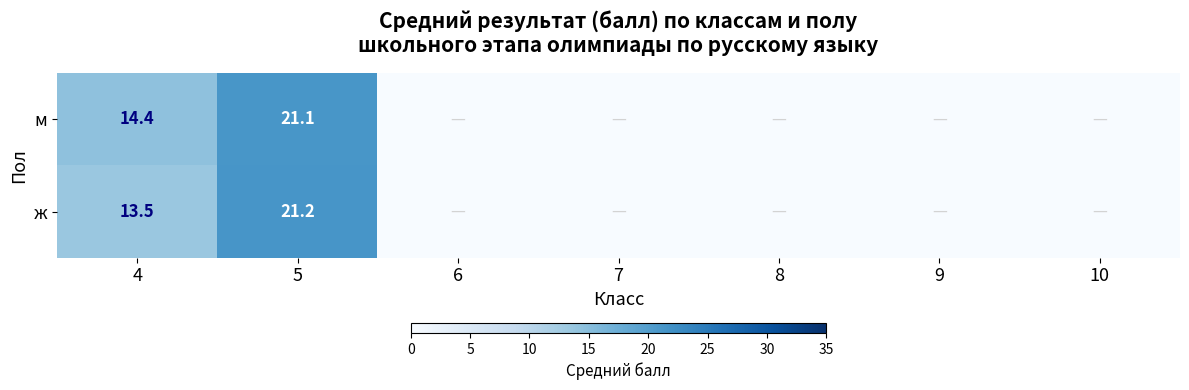

At which category is the sum across all series the highest?

5